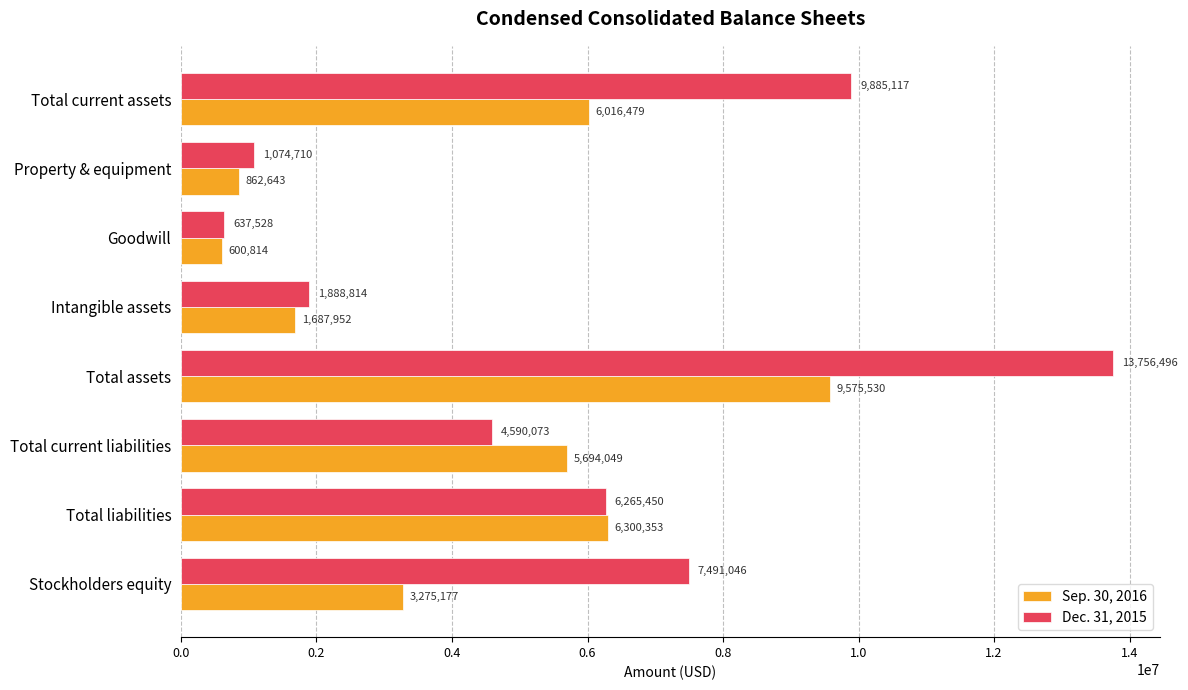

What is the total value across all series at Total liabilities?

12565803